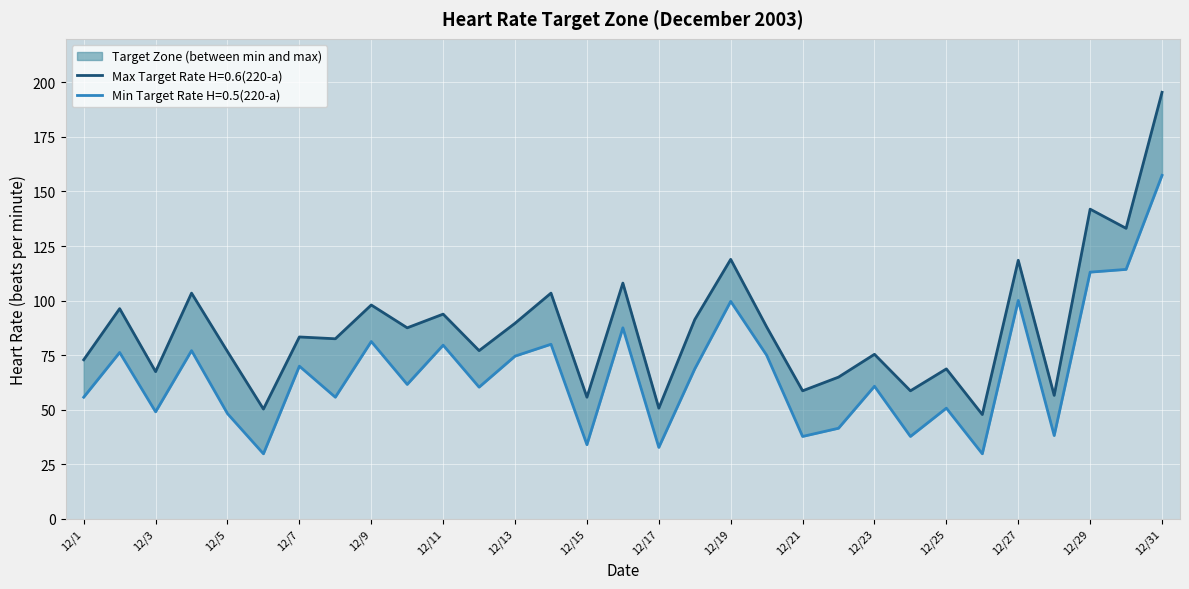

True or false: Min Target Rate H=0.5(220-a) and Max Target Rate H=0.6(220-a) cross at least once.

False